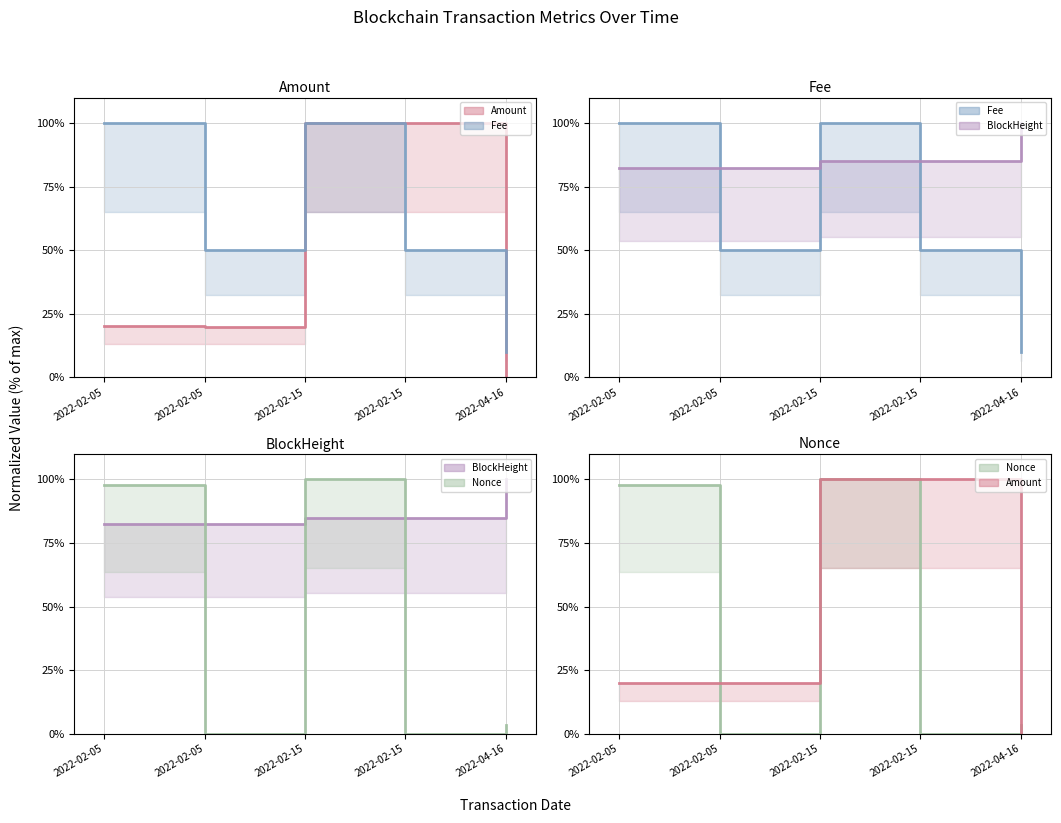

What is the sum of the Amount (line) values at 2022-02-15 and 2022-02-05?

119.8